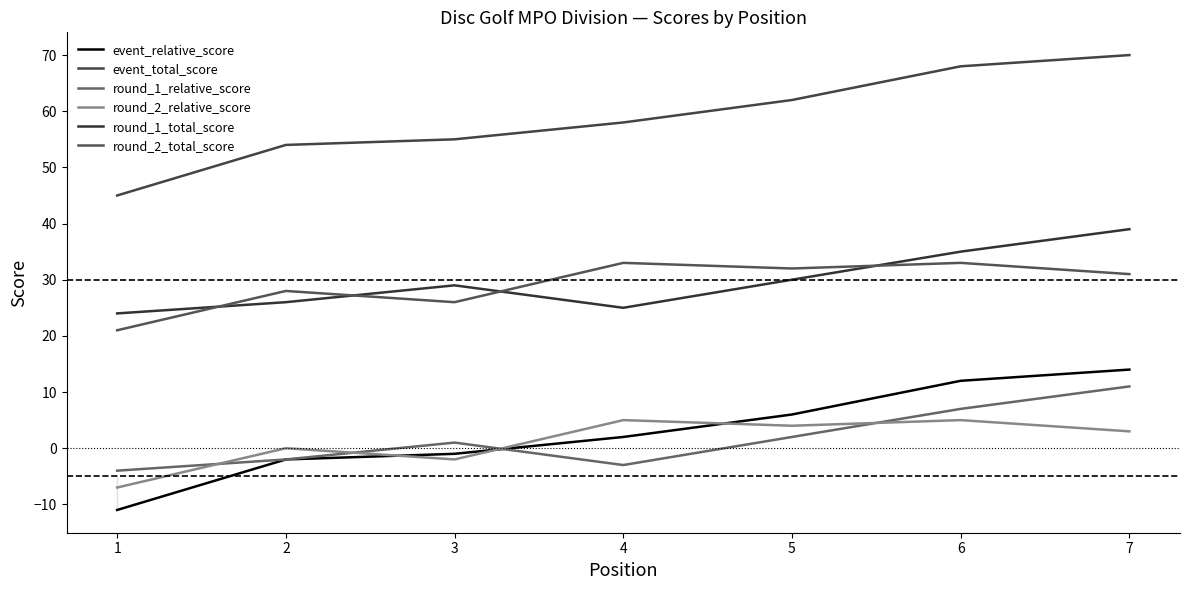

At which label does round_2_relative_score first exceed 3?

4